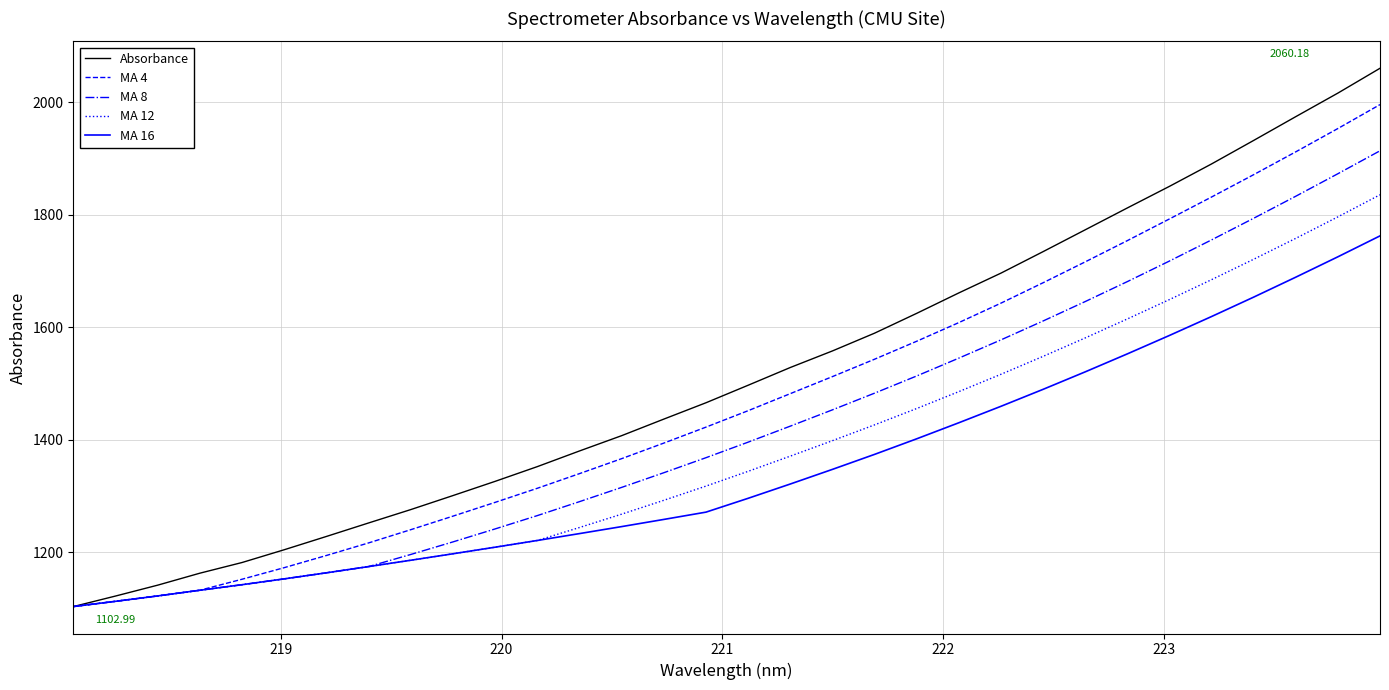

At how many categories does at least one series exceed 1339?

21